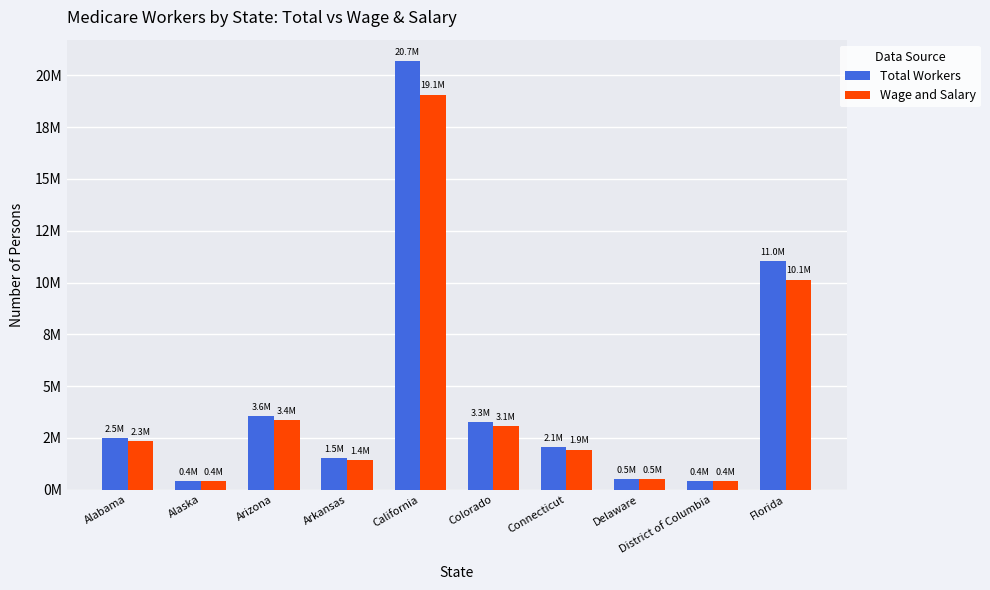

Are the bars horizontal?

No